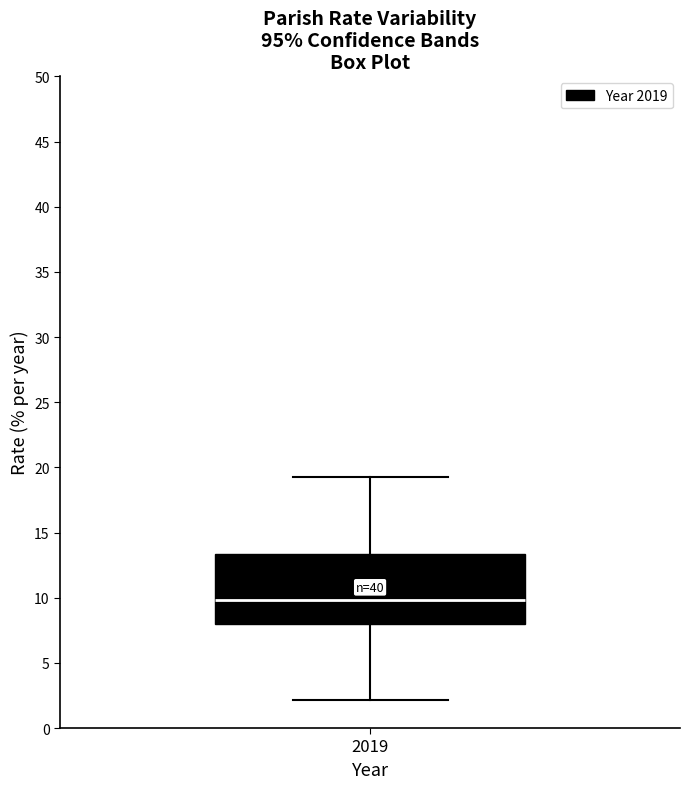

Transcribe this box plot: give where the median line is, the range the box spans, and where the two whiskers end, as read against the y-axis. The values are not printed on the chart, so give them approximately, as read against the axis.

median 10.0, box 8.0 to 13.5, whiskers 2.0 to 19.5